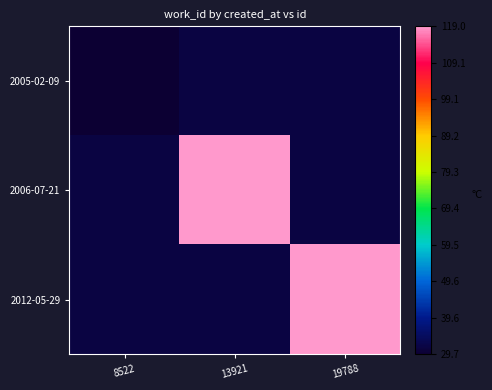

At which category does the chart reach its peak across all series?

13921